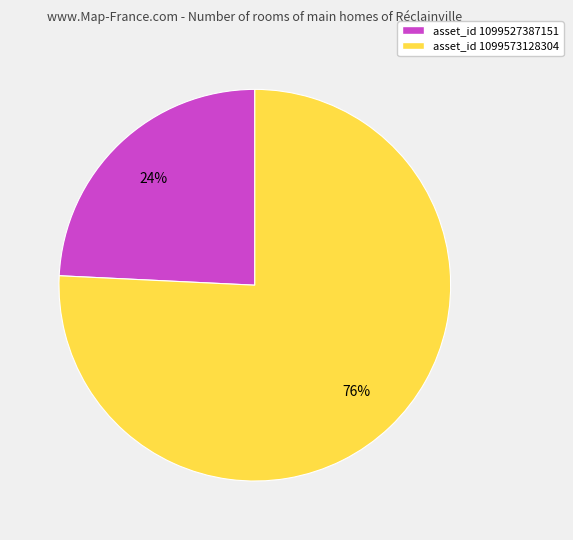

Is there a majority slice in this chart?

Yes